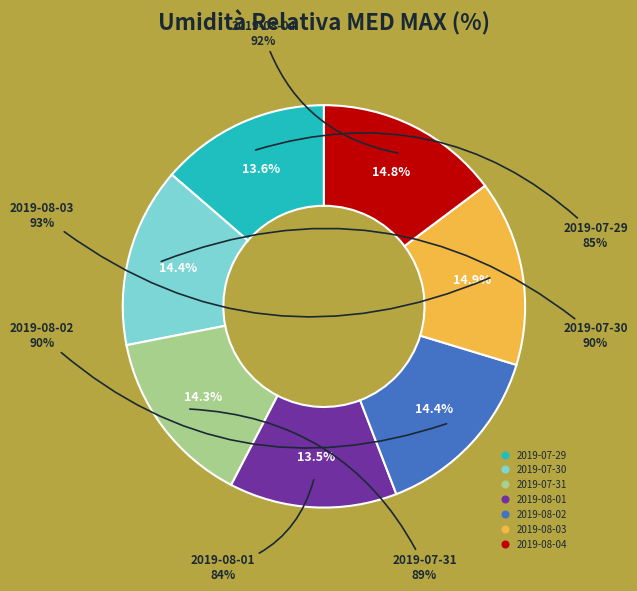

To the nearest percent, what portion does 2019-07-31 represent?

14%